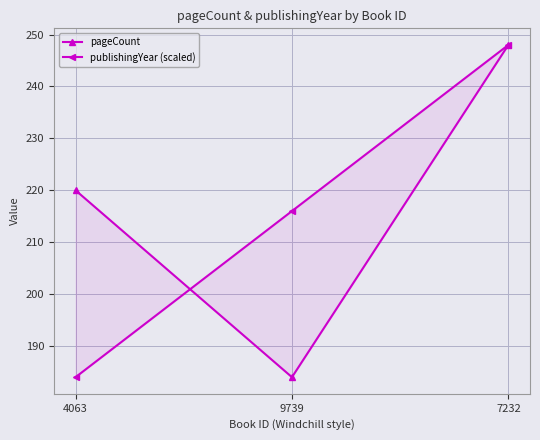

What position from the right is 4063?

3